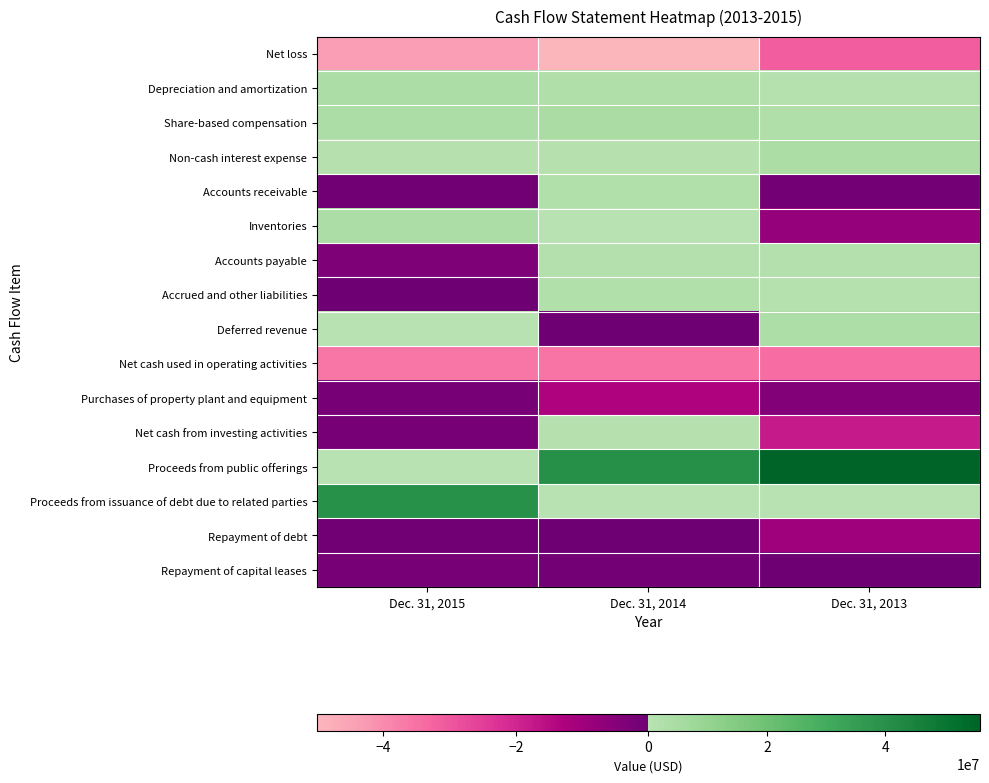

Reading left to right, transcribe all the data shown in this chart.

Net loss: Dec. 31, 2015=-43728000	Dec. 31, 2014=-51659000	Dec. 31, 2013=-31242000
Depreciation and amortization: Dec. 31, 2015=3510000	Dec. 31, 2014=2581000	Dec. 31, 2013=976000
Share-based compensation: Dec. 31, 2015=3811000	Dec. 31, 2014=4555000	Dec. 31, 2013=2300000
Non-cash interest expense: Dec. 31, 2015=803000	Dec. 31, 2014=780000	Dec. 31, 2013=4315000
Accounts receivable: Dec. 31, 2015=-560000	Dec. 31, 2014=1997000	Dec. 31, 2013=-950000
Inventories: Dec. 31, 2015=3580000	Dec. 31, 2014=73000	Dec. 31, 2013=-7845000
Accounts payable: Dec. 31, 2015=-3486000	Dec. 31, 2014=1667000	Dec. 31, 2013=1682000
Accrued and other liabilities: Dec. 31, 2015=-76000	Dec. 31, 2014=1895000	Dec. 31, 2013=1141000
Deferred revenue: Dec. 31, 2015=29000	Dec. 31, 2014=-108000	Dec. 31, 2013=3464000
Net cash used in operating activities: Dec. 31, 2015=-36174000	Dec. 31, 2014=-35935000	Dec. 31, 2013=-34064000
Purchases of property plant and equipment: Dec. 31, 2015=-1653000	Dec. 31, 2014=-13002000	Dec. 31, 2013=-3966000
Net cash from investing activities: Dec. 31, 2015=-1646000	Dec. 31, 2014=671000	Dec. 31, 2013=-17620000
Proceeds from public offerings: Dec. 31, 2015=0	Dec. 31, 2014=39949000	Dec. 31, 2013=56105000
Proceeds from issuance of debt due to related parties: Dec. 31, 2015=39698000	Dec. 31, 2014=0	Dec. 31, 2013=0
Repayment of debt: Dec. 31, 2015=-435000	Dec. 31, 2014=-378000	Dec. 31, 2013=-9433000
Repayment of capital leases: Dec. 31, 2015=-1983000	Dec. 31, 2014=-1073000	Dec. 31, 2013=-229000